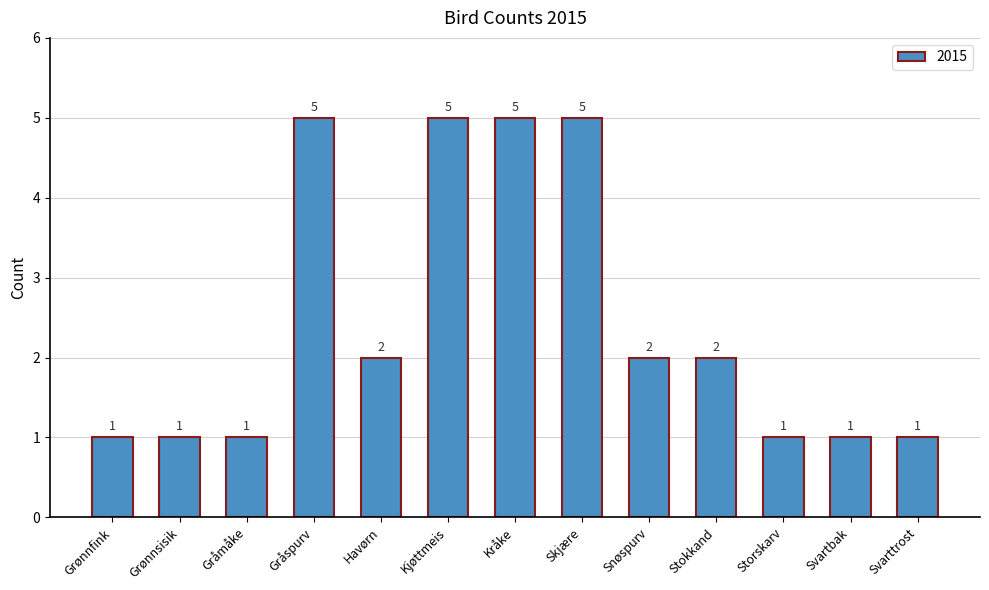

How many bars are there in total?

13